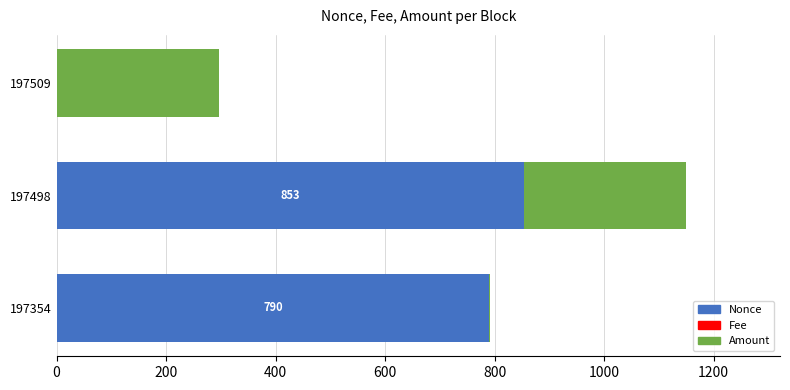

At which label does Nonce reach its peak?

197498